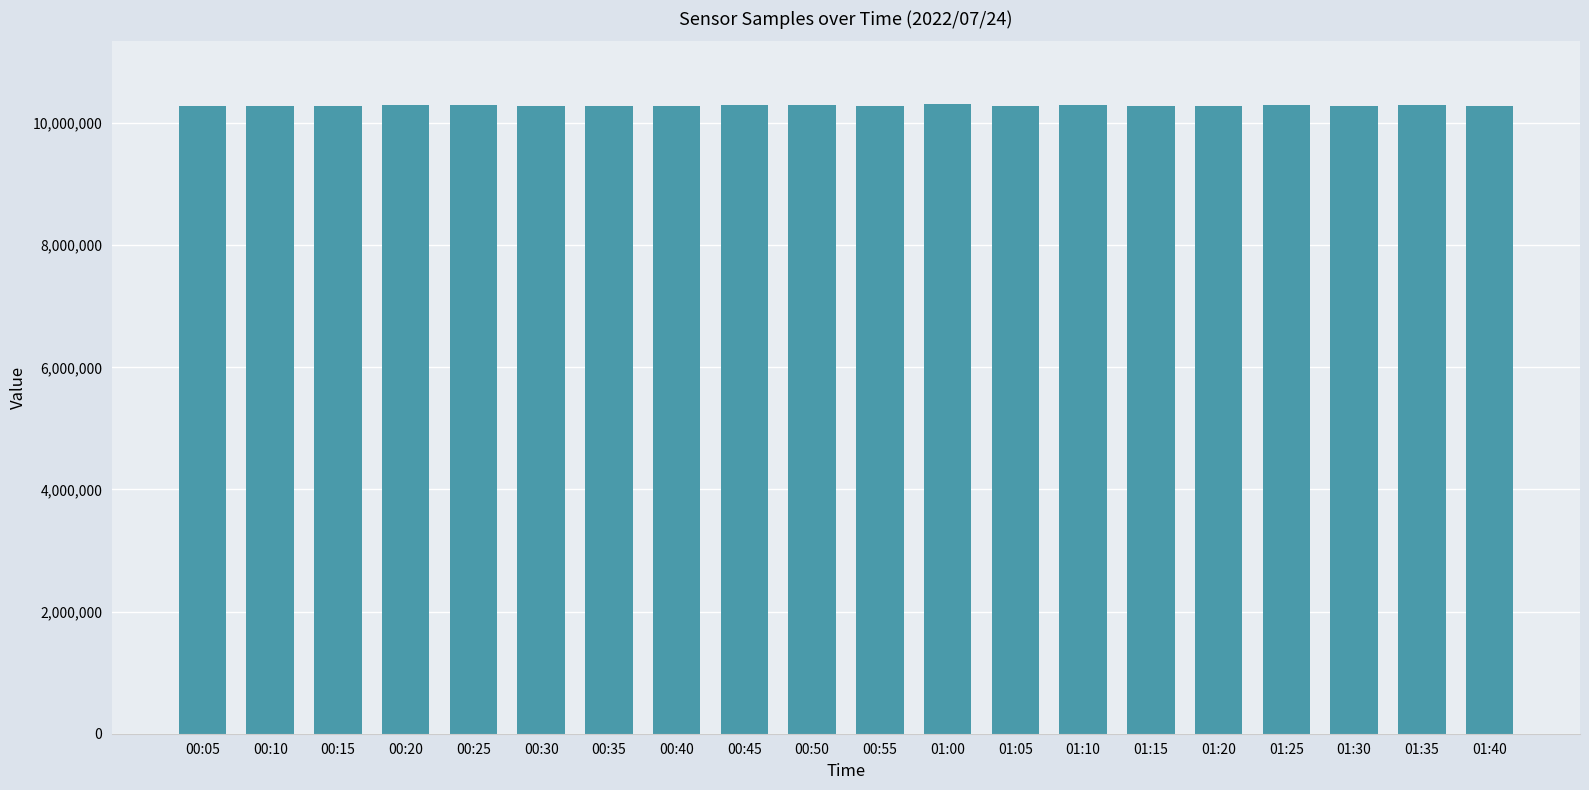

What is the minimum value shown in the chart?

10275324